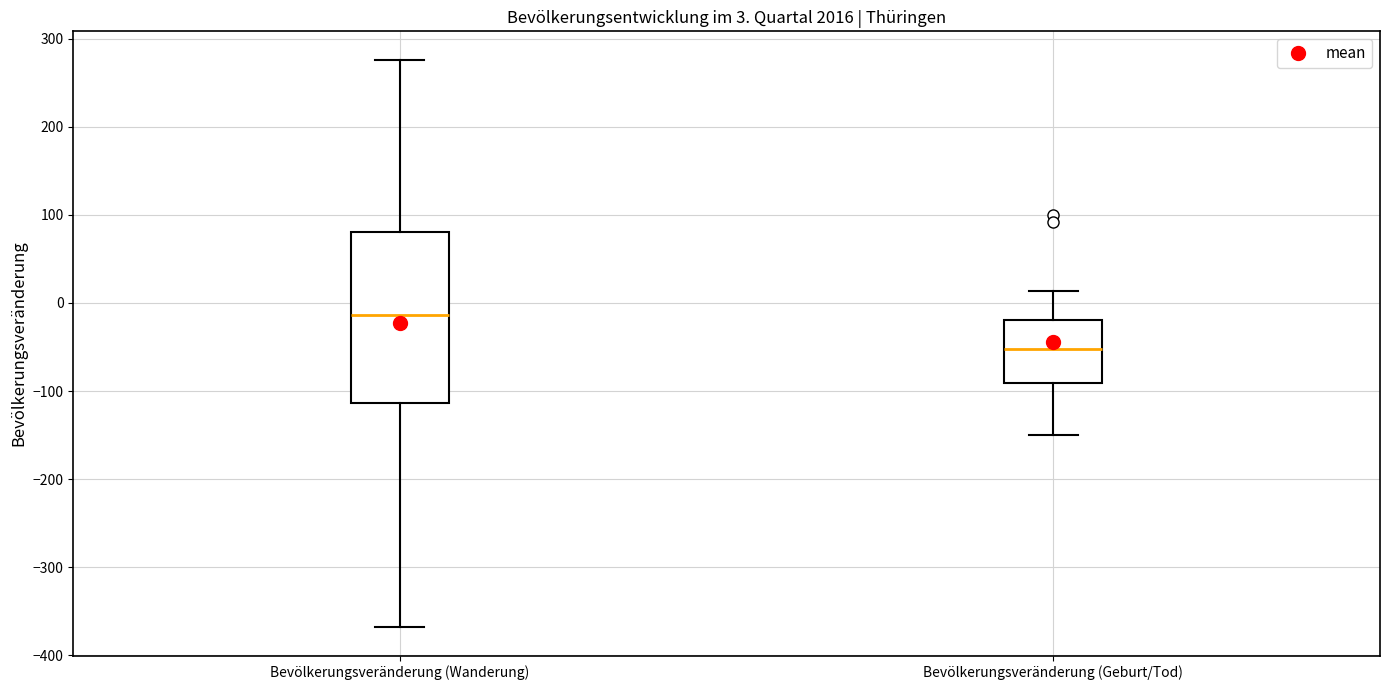

Which box is the tallest, from its lower edge to its upper edge?

Bevölkerungsveränderung (Wanderung)